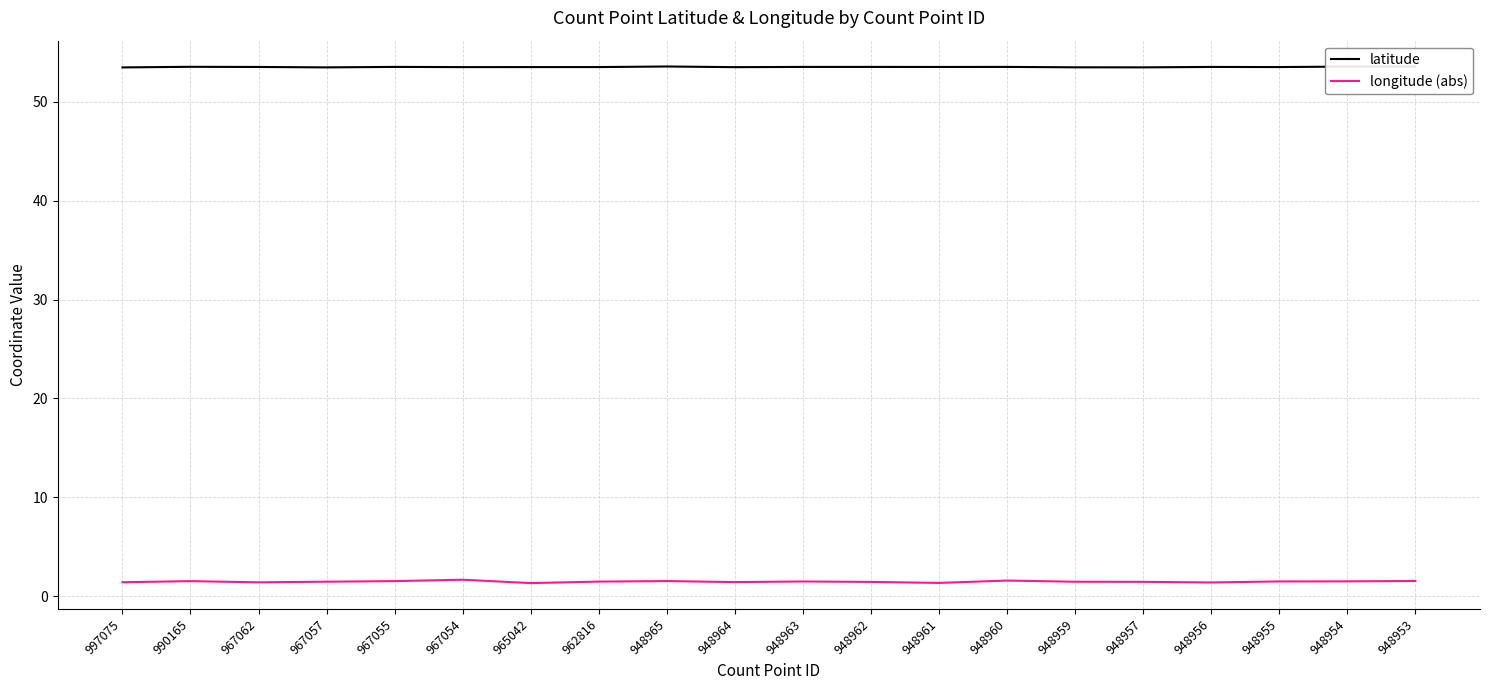

What is the difference between the highest and lowest values at 948954?

52.1